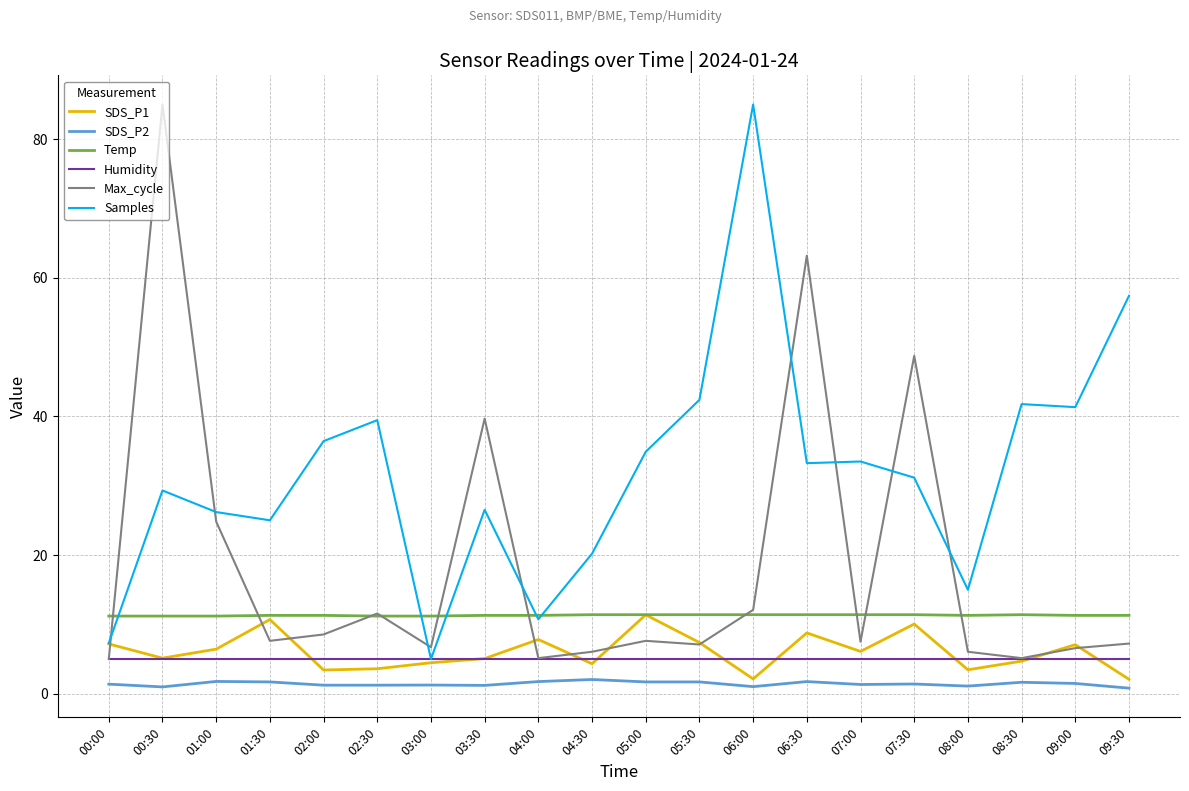

True or false: Temp has a value of 7.0 at 04:30.

False